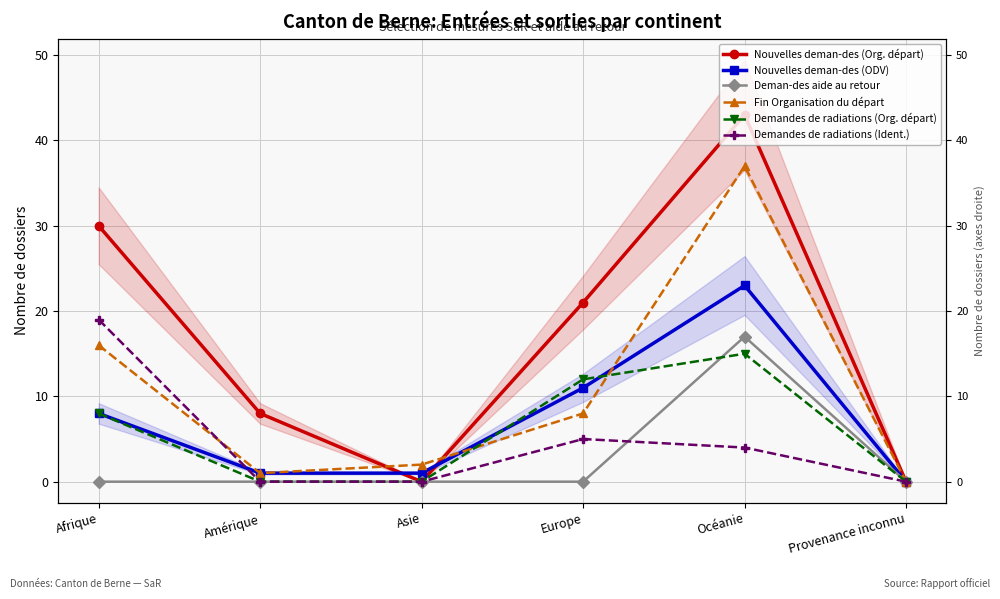

At which label does Deman-des aide au retour reach its peak?

Océanie